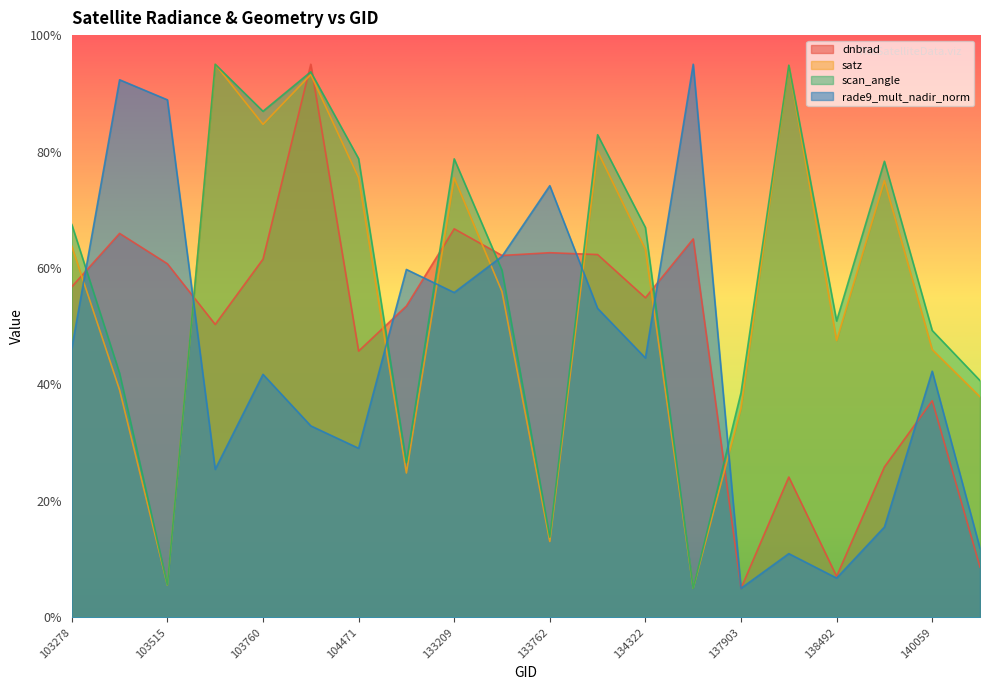

What are all the series names shown in the legend?

dnbrad, satz, scan_angle, rade9_mult_nadir_norm